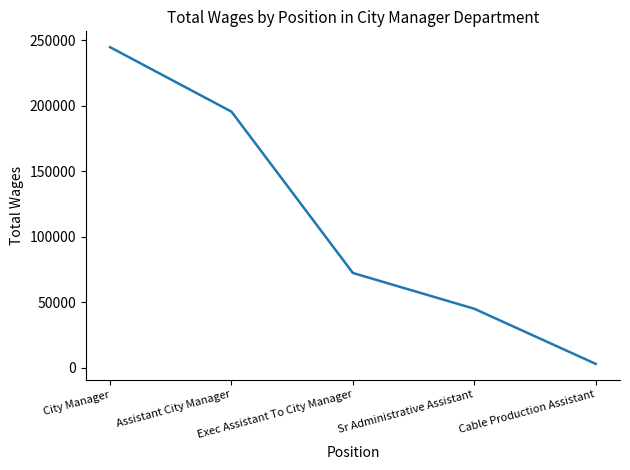

List the labels in order of value, largest first.

City Manager, Assistant City Manager, Exec Assistant To City Manager, Sr Administrative Assistant, Cable Production Assistant